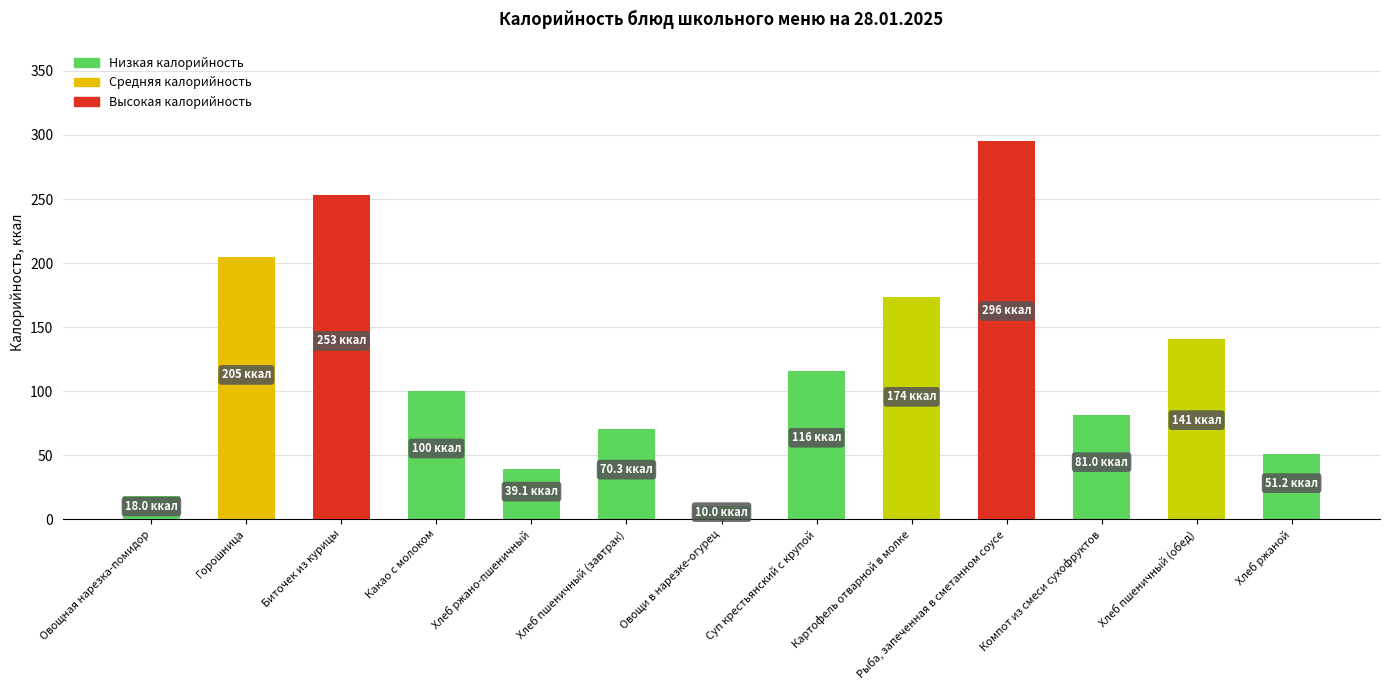

Is it true that the value at Хлеб ржано-пшеничный is 16.8?

False